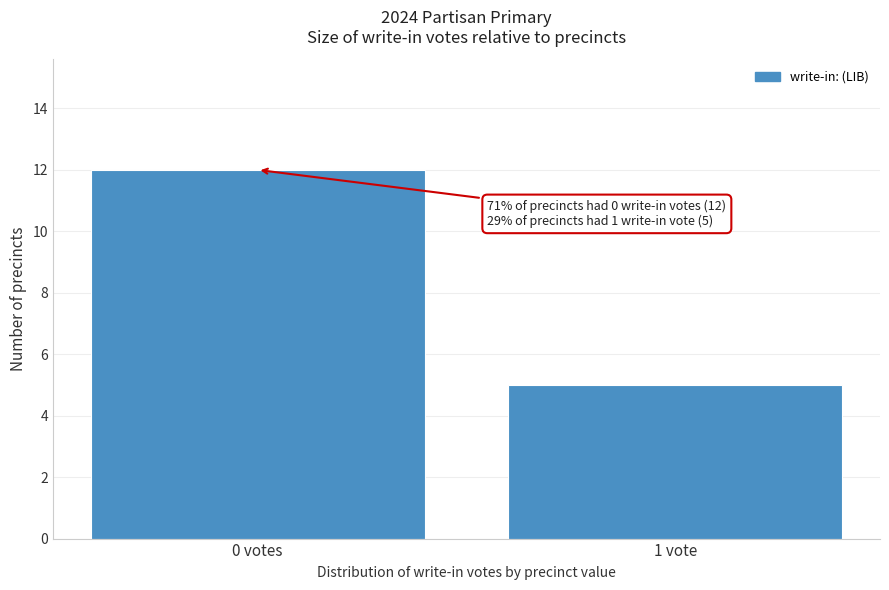

Reading right to left, transcribe all the data shown in this chart.

1 vote=5	0 votes=12